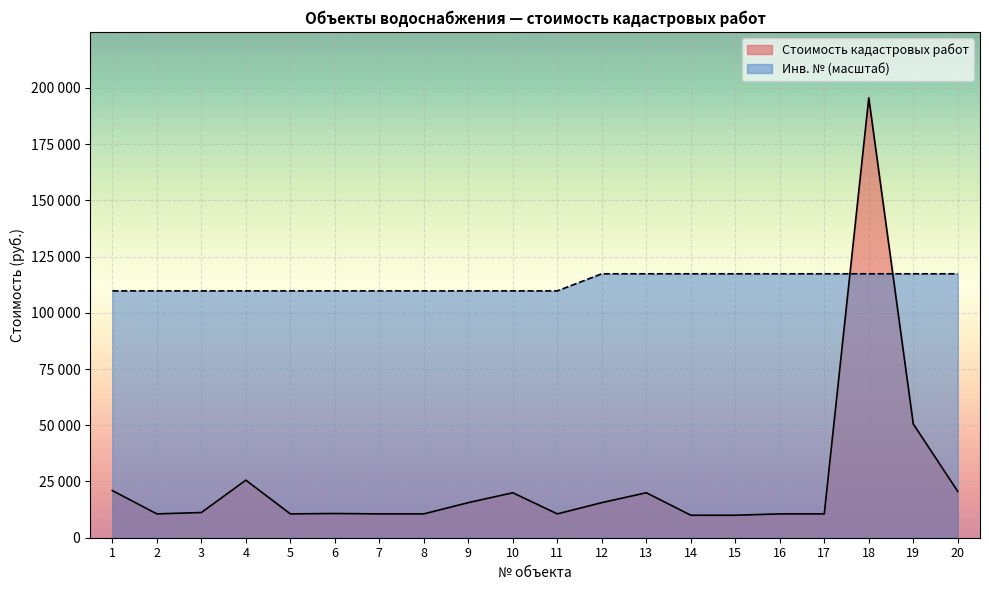

Which series changed the most between 2 and 8?

Инв. №